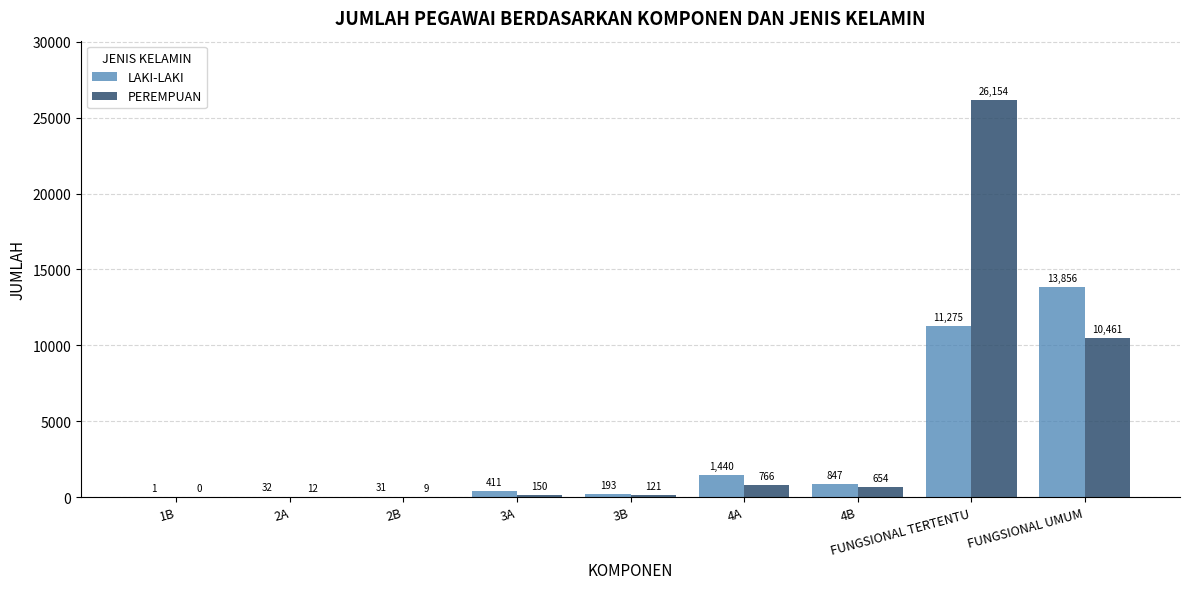

Which series has the largest total across all categories?

PEREMPUAN